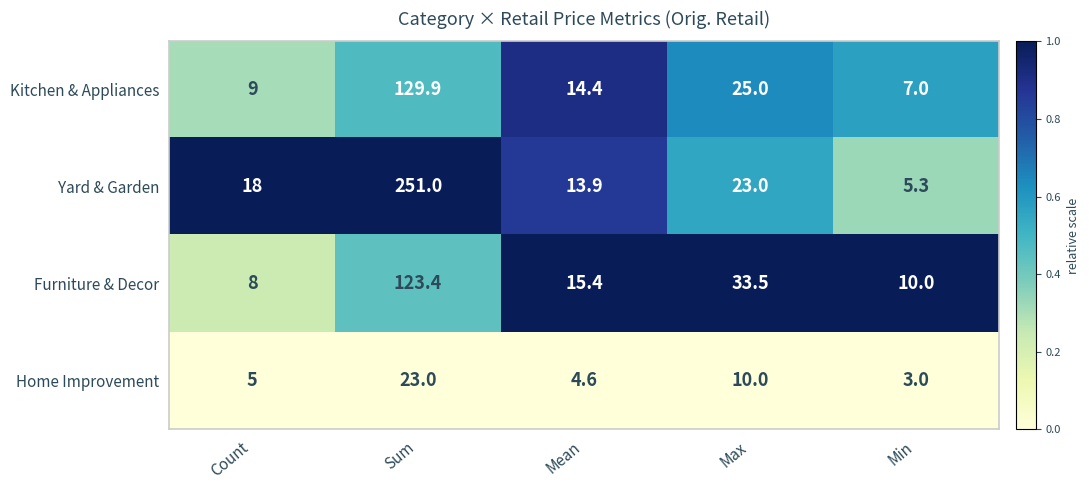

Reading left to right, extract all data points from this chart.

Kitchen & Appliances: Count=9.0	Sum=129.9	Mean=14.4	Max=25.0	Min=7.0
Yard & Garden: Count=18.0	Sum=251.0	Mean=13.9	Max=23.0	Min=5.3
Furniture & Decor: Count=8.0	Sum=123.4	Mean=15.4	Max=33.5	Min=10.0
Home Improvement: Count=5.0	Sum=23.0	Mean=4.6	Max=10.0	Min=3.0